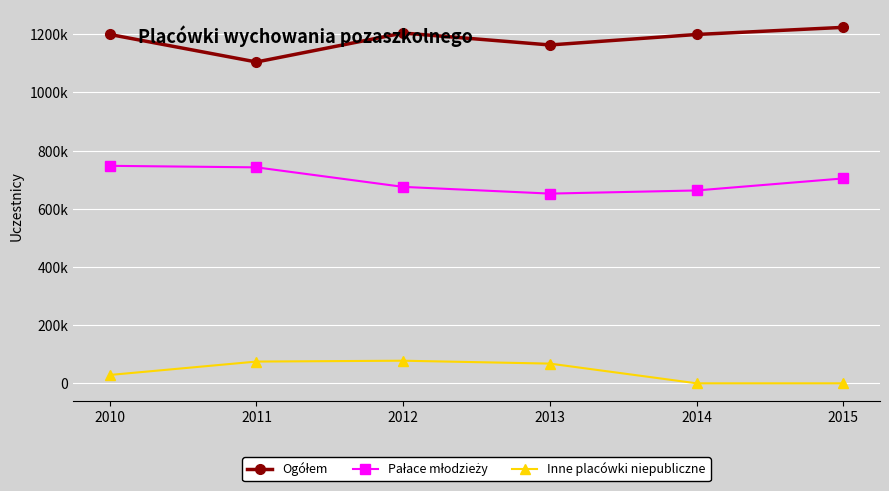

Reading right to left, transcribe all the data shown in this chart.

Ogółem: 1223913	1199407	1163354	1204445	1104832	1199561
Pałace młodzieży: 704466	663111	652311	675444	742547	747792
Inne placówki niepubliczne: 0	0	67778	77717	74771	28677